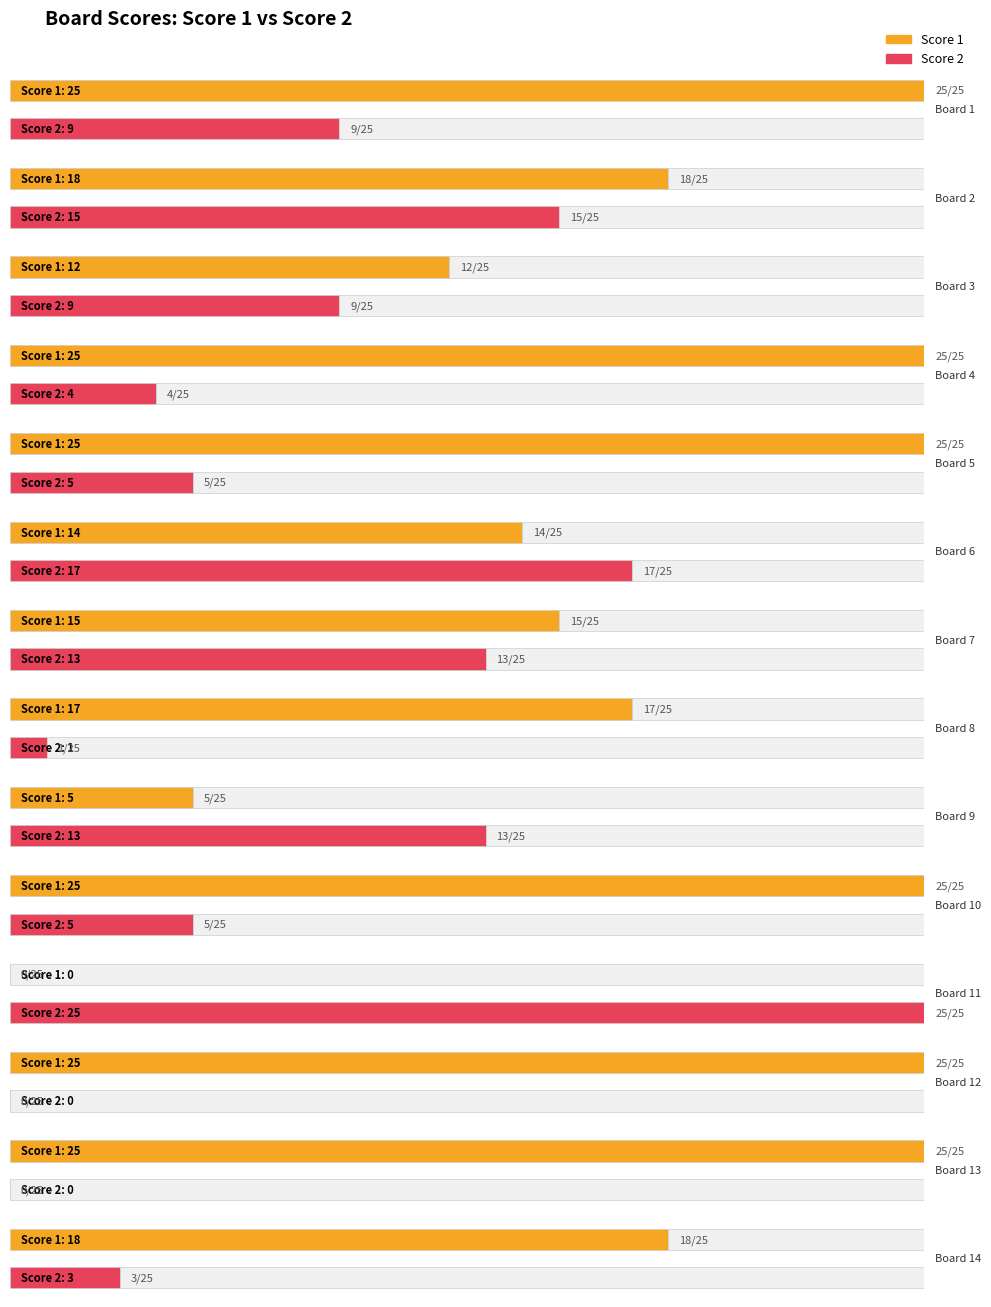

What are all the series names shown in the legend?

Score 1, Score 2